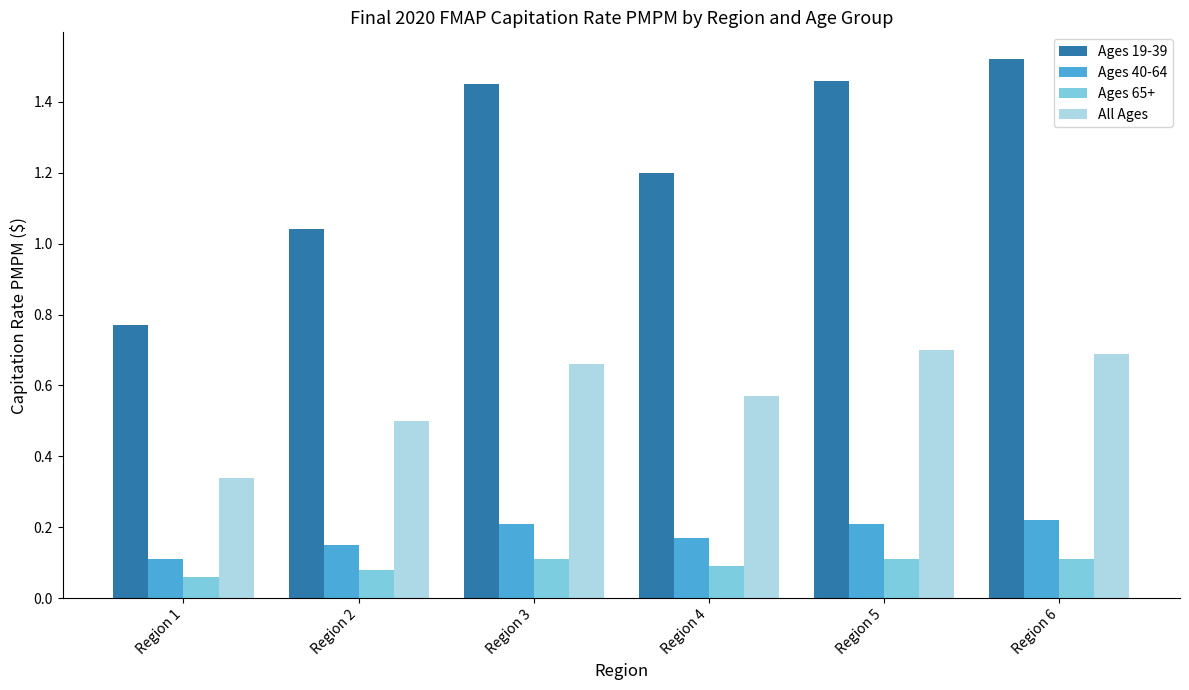

Which series changed the most between Region 1 and Region 5?

Ages 19-39